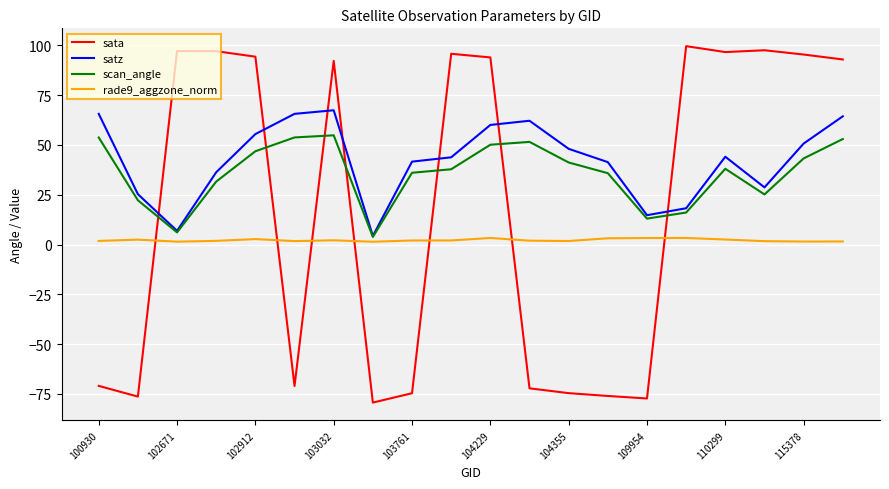

Which series has the largest range (max minus min)?

sata